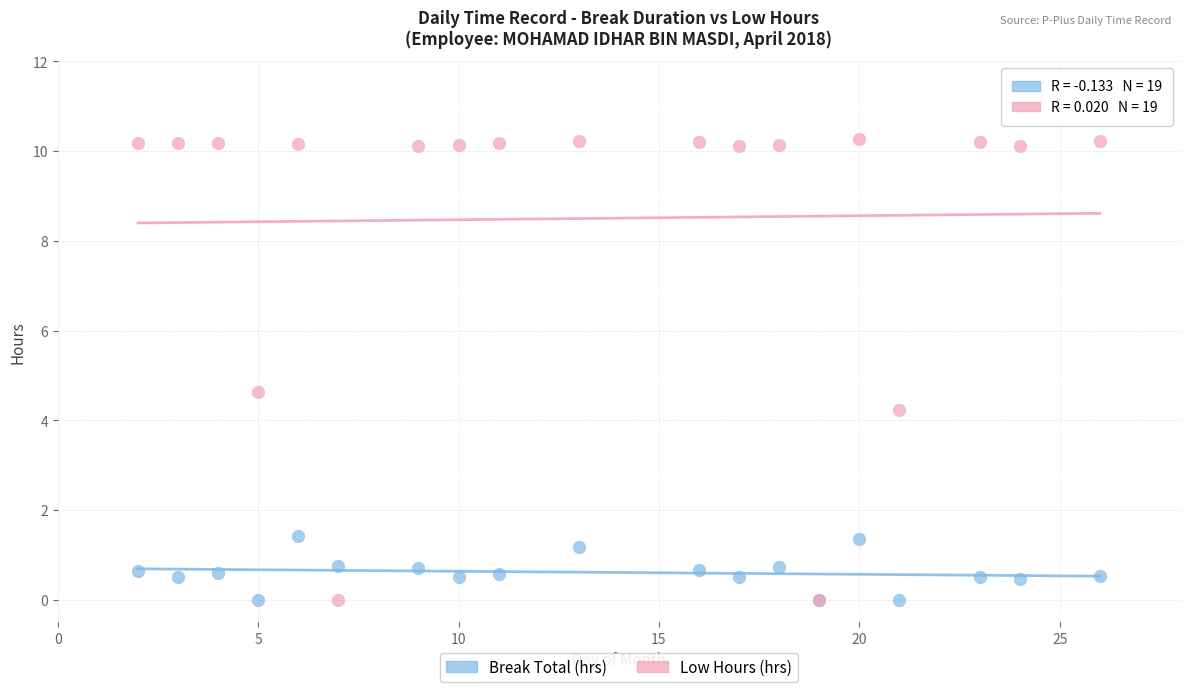

Which series has the largest Y range (max minus min)?

Low Hours (hrs)